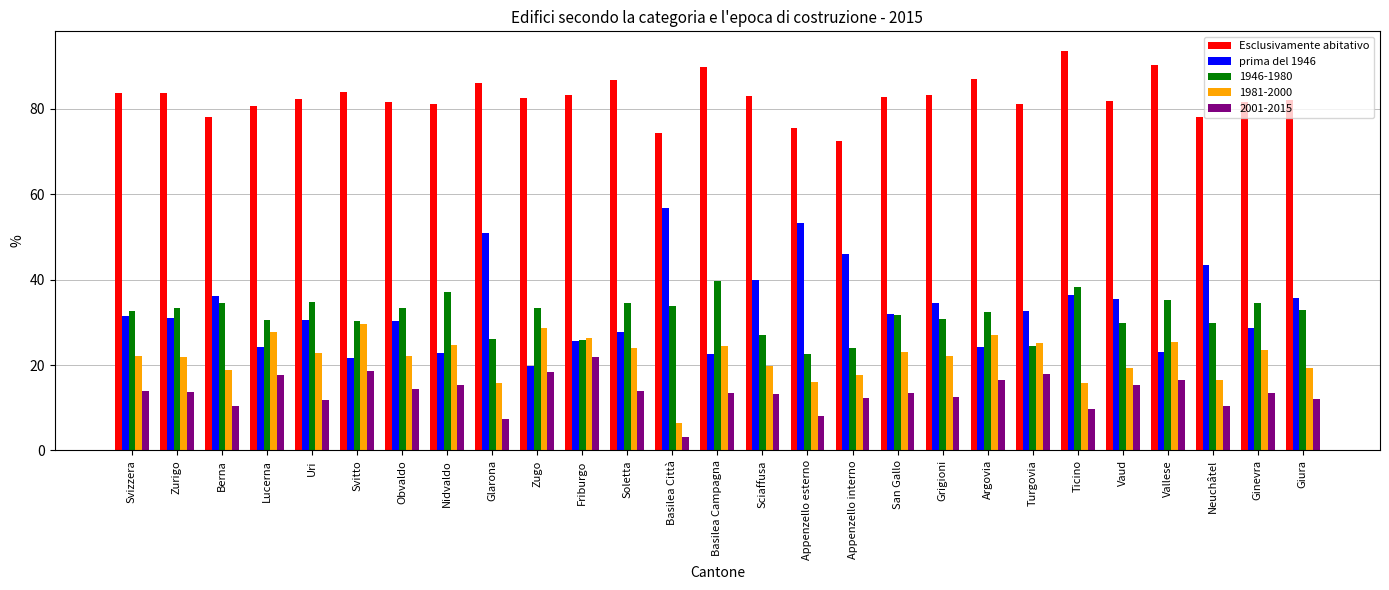

What is the label of the 5th bar from the left?

Uri